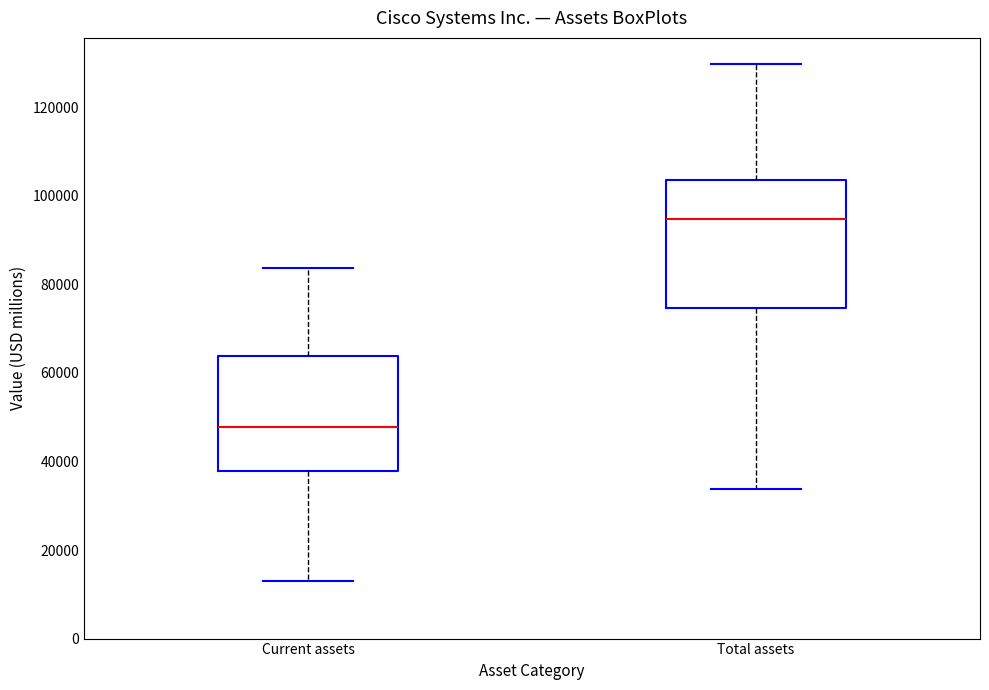

Where is the upper edge of the box for Total assets on the y-axis? The values are not printed on the chart, so give them approximately, as read against the axis.

104000